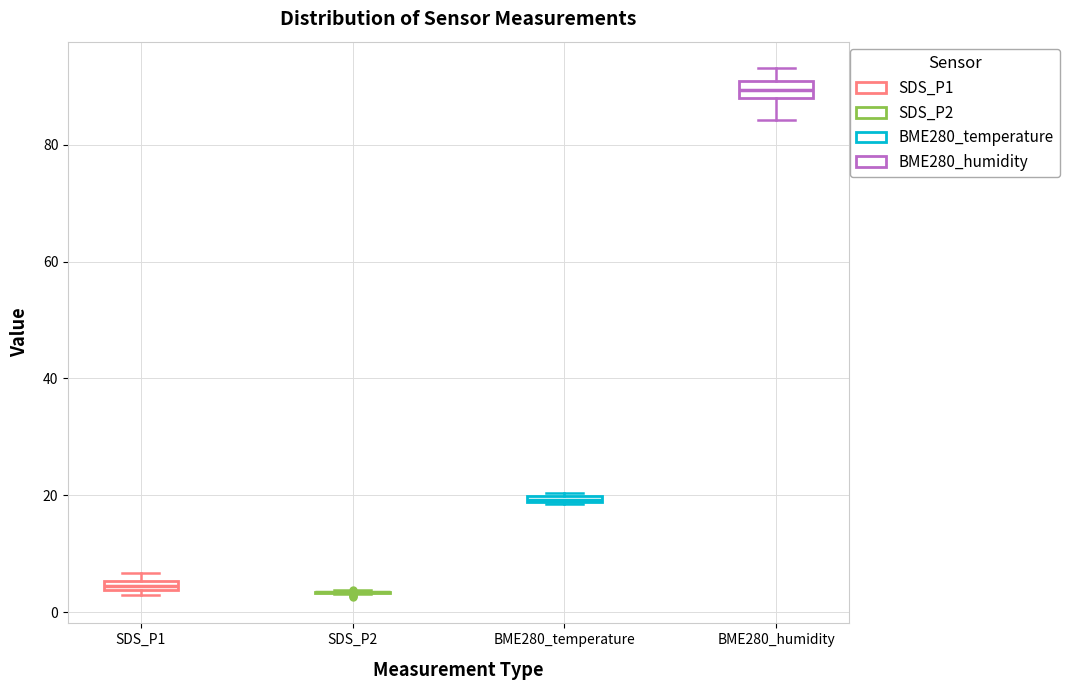

Where is the lower edge of the box for SDS_P1 on the y-axis? The values are not printed on the chart, so give them approximately, as read against the axis.

4